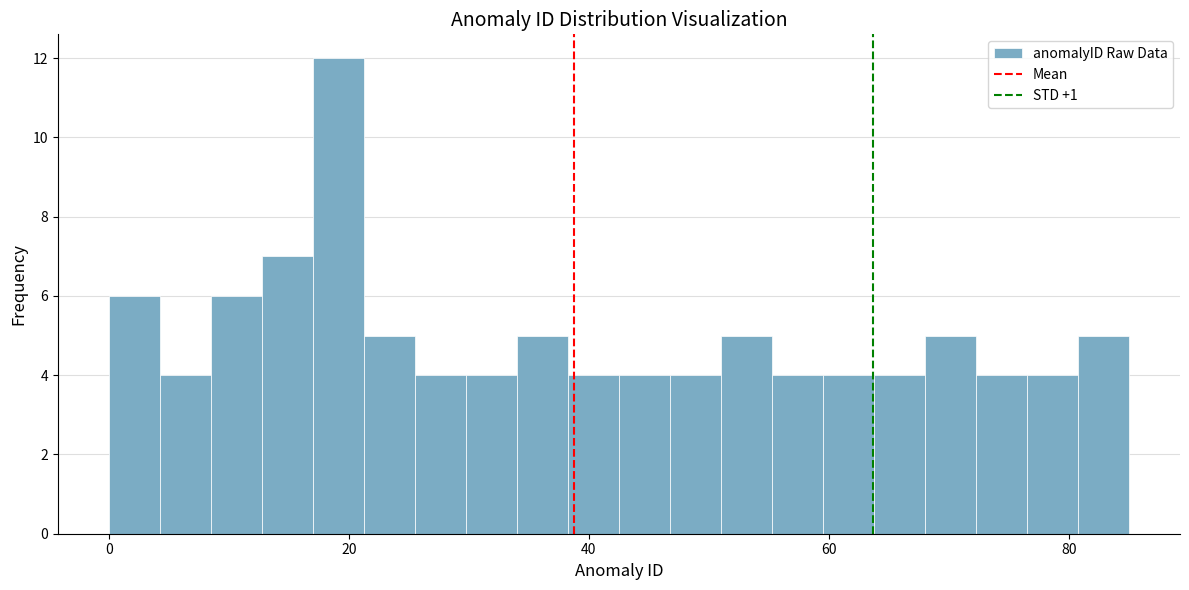

Around what value on the x-axis is the tallest bar? Give the approximate position of its centre, as read against the axis.

20